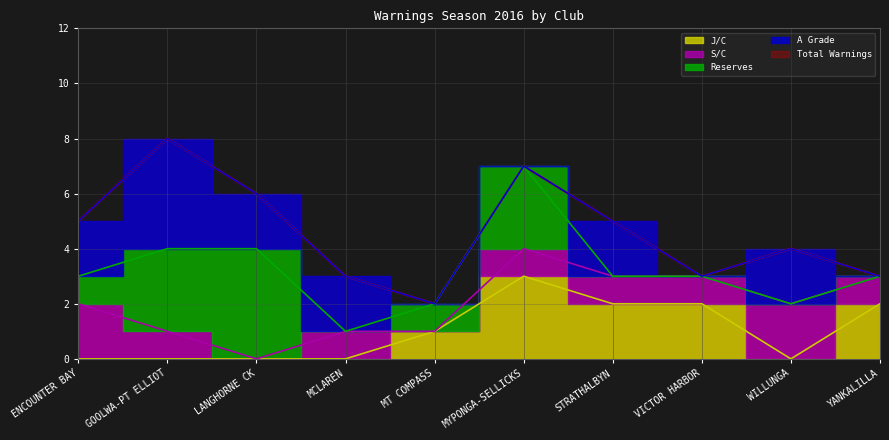

The value of J/C at YANKALILLA is 3. True or false?

False